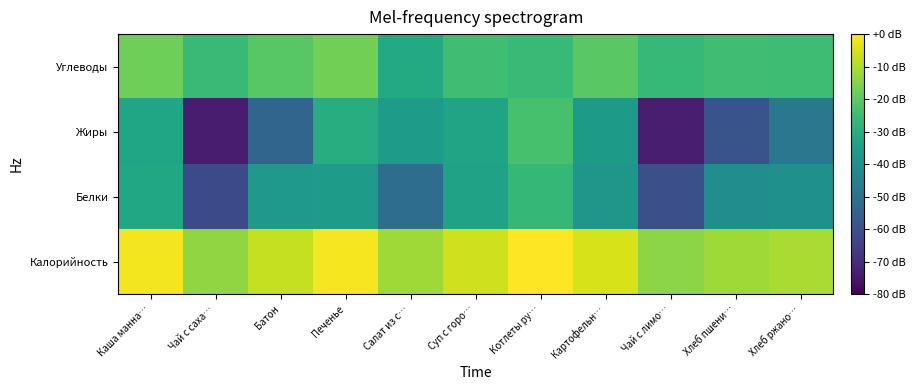

Which series has the widest spread of values?

Жиры